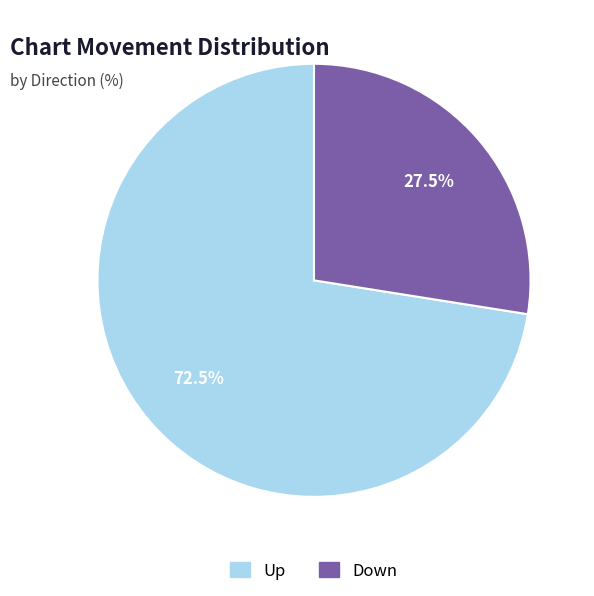

Does any single category account for the majority?

Yes